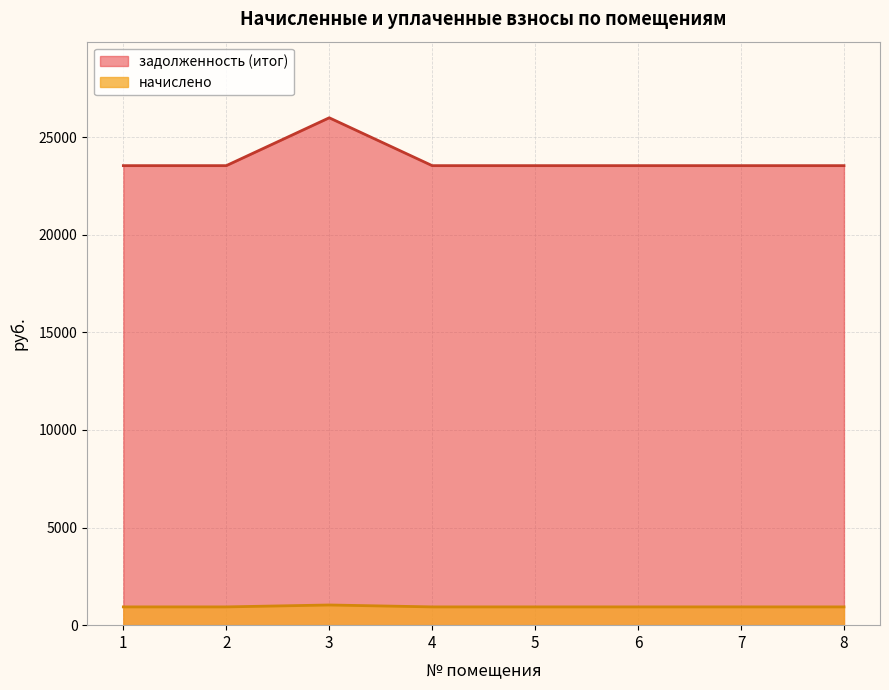

What is the sum of all начислено values?

7585.5